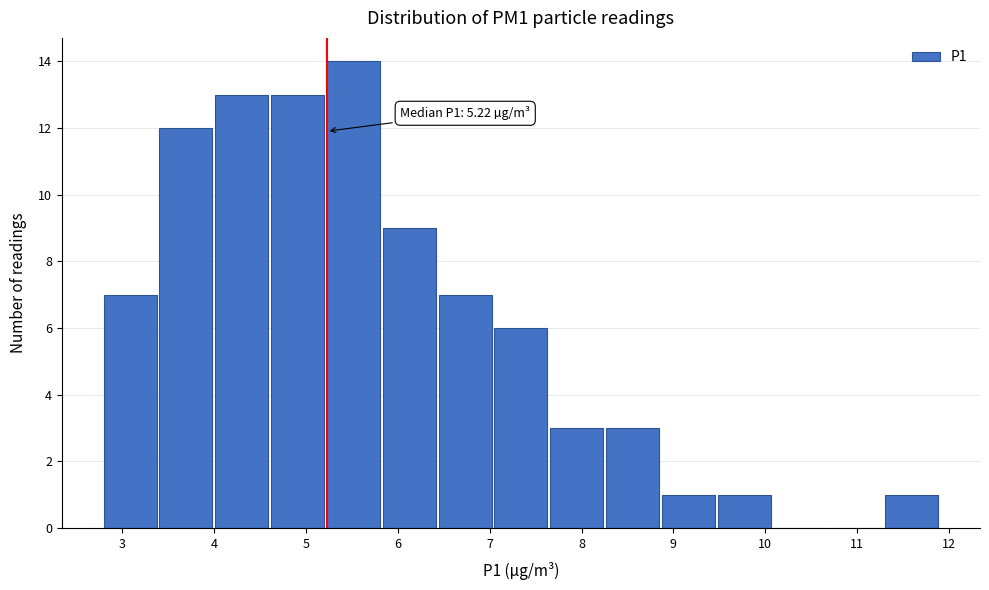

Which range on the x-axis has the tallest bar?

5.2 to 5.8